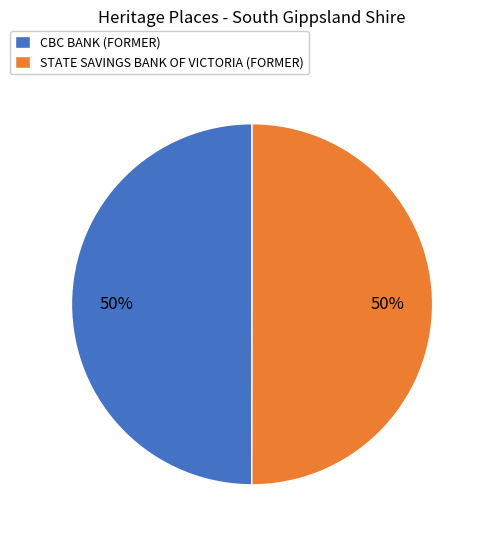

How many segments does this pie chart have?

2